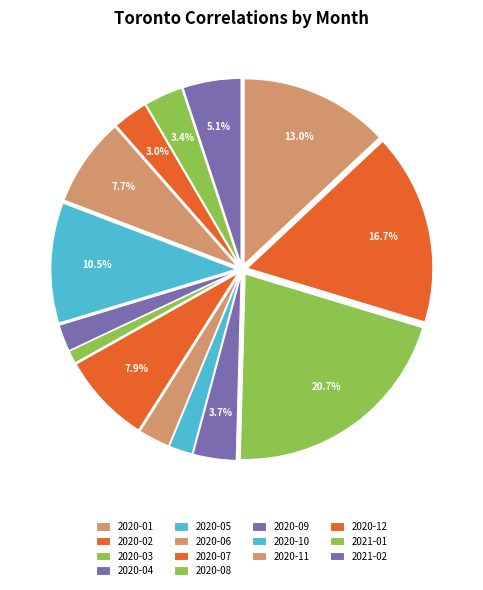

To the nearest percent, what percentage of the pie is 2020-05?

2%